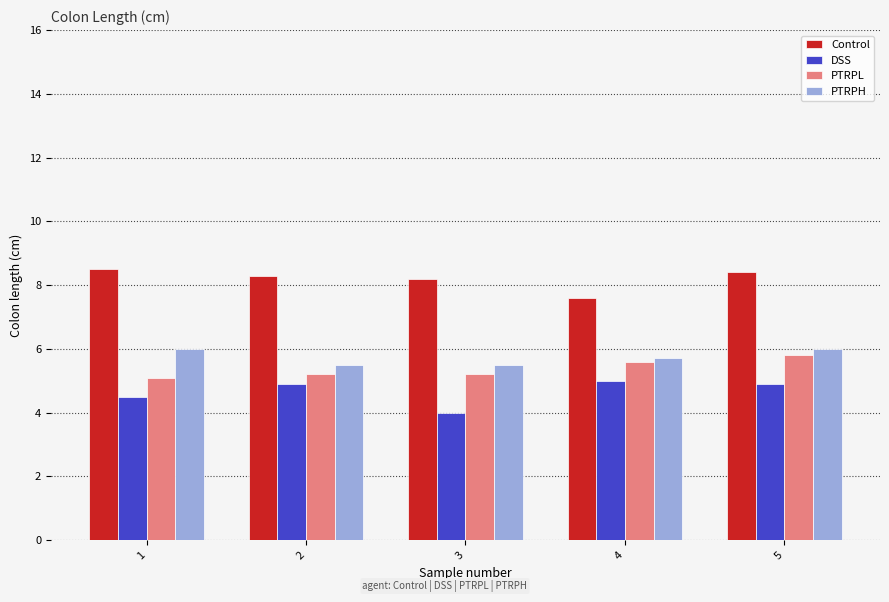

What is the average value of the DSS series?

4.7